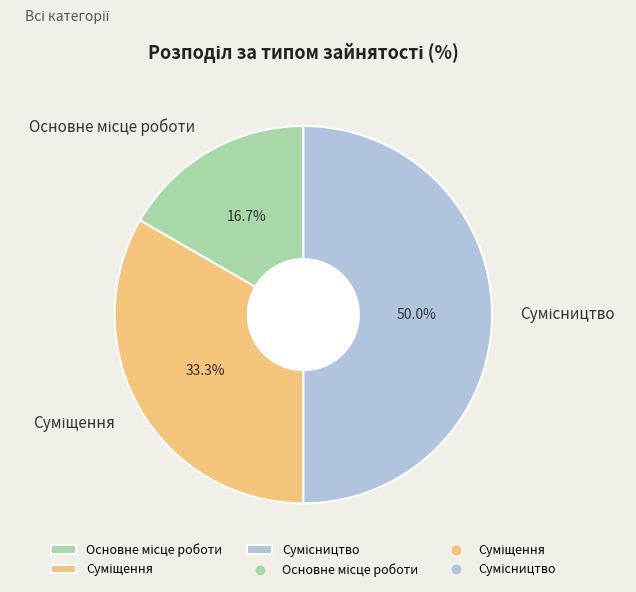

To the nearest percent, what is the combined percentage of Суміщення and Сумісництво?

83%